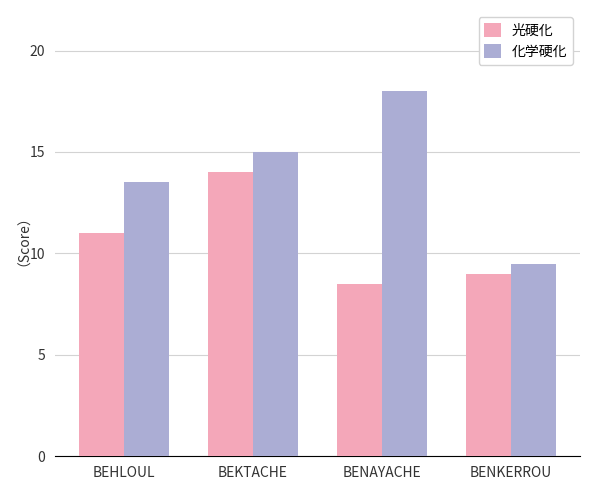

What value does the 化学硬化 series have at BEHLOUL?

13.5